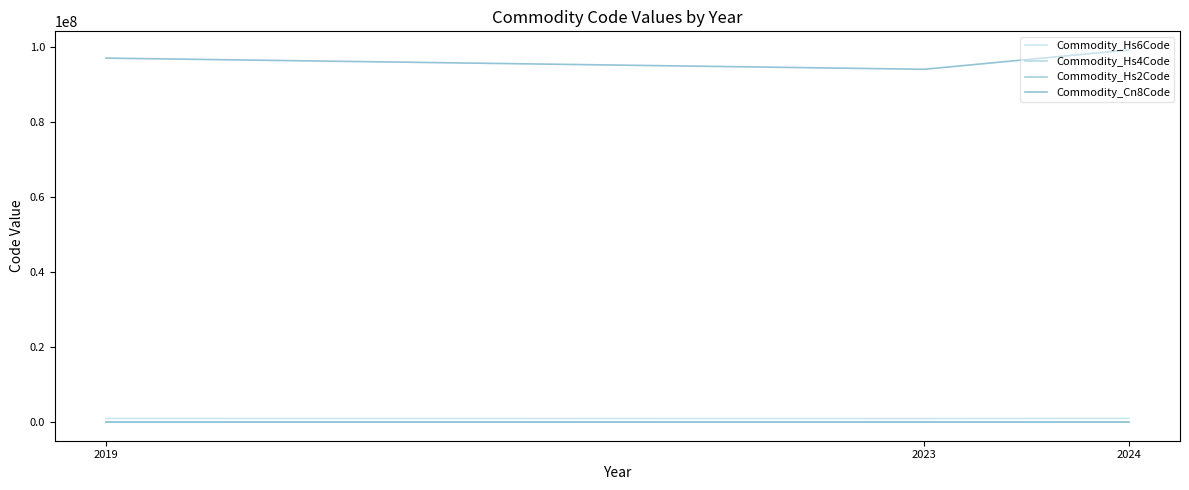

What is the value of the Commodity_Hs6Code point at the 3rd from the left?

940360